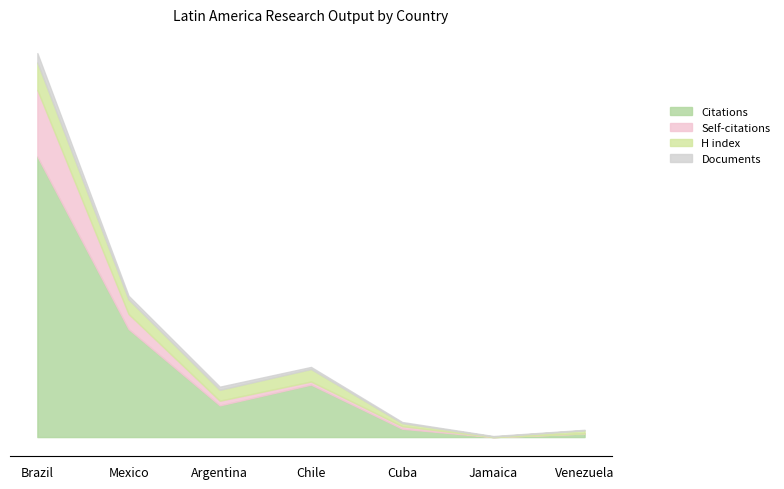

Which label corresponds to the largest value in the chart?

Brazil